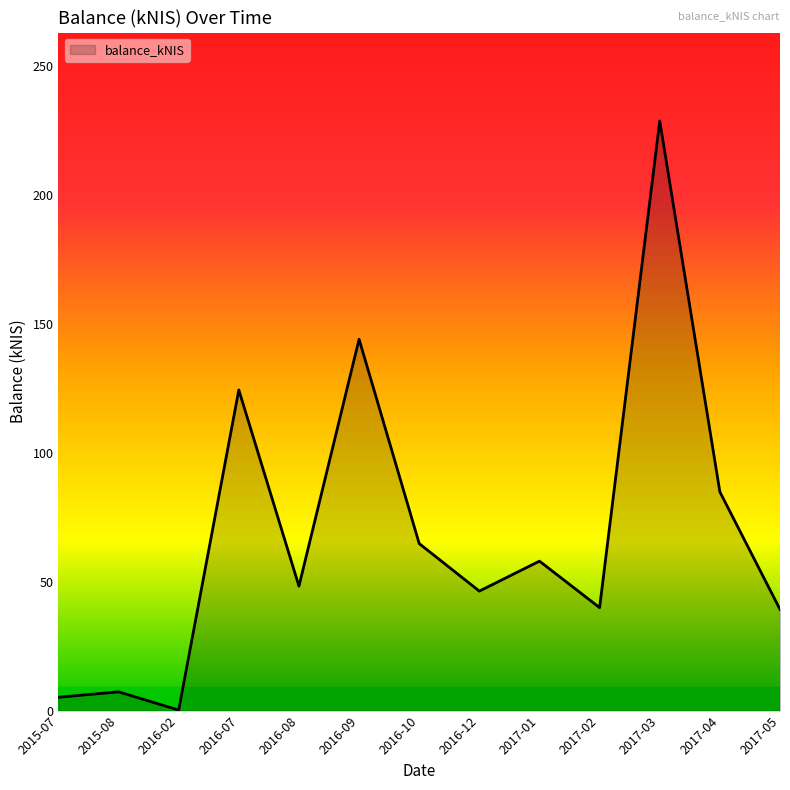

Which has a higher value, 2017-04 or 2016-12?

2017-04